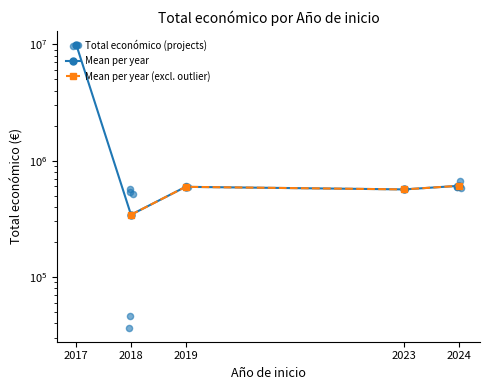

Between 2017 and 2024, which is larger?

2017